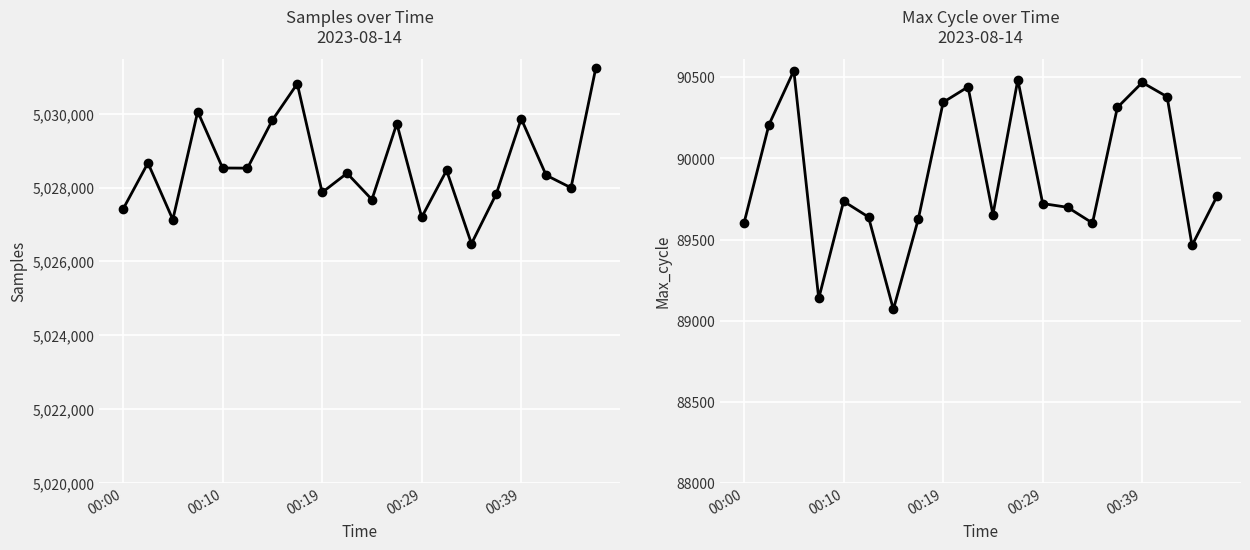

True or false: Samples has a value of 1668711 at 00:10.

False